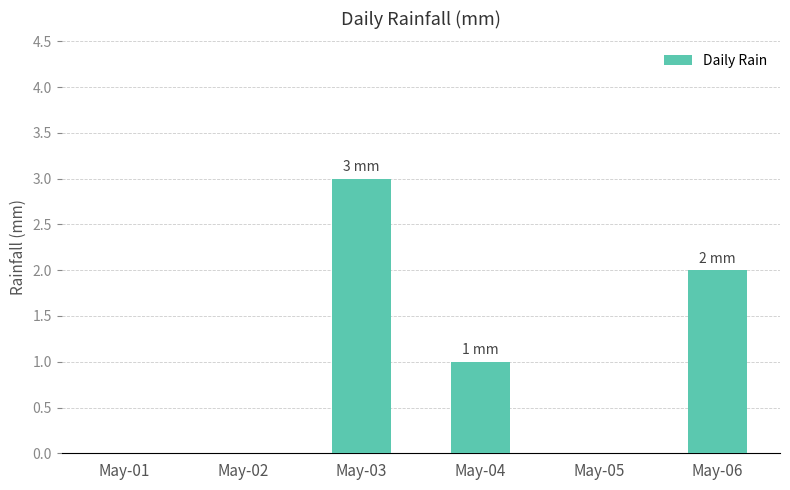

Is it true that the value at May-04 is 1?

True